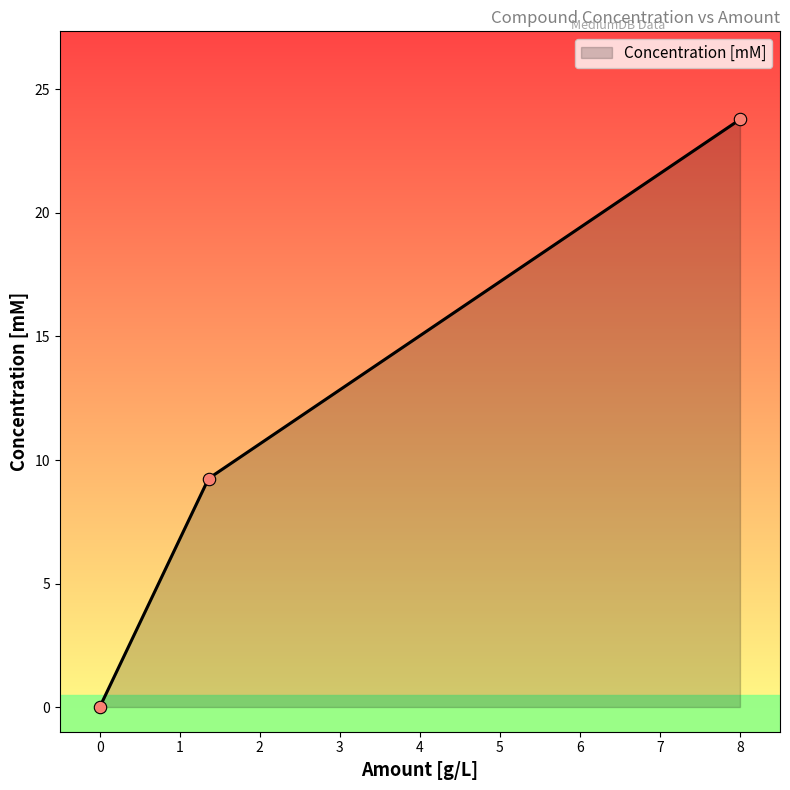

What is the change in value from Agar (8 g/L) to Vitamin B12 (0.0005 g/L)?

-23.8